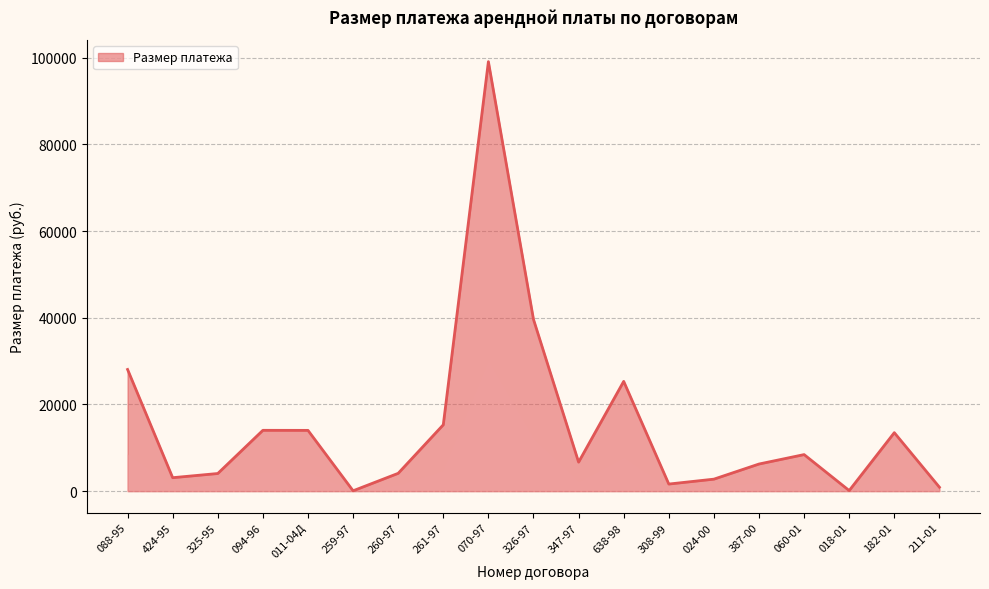

At which label does the data first exceed 6689?

088-95